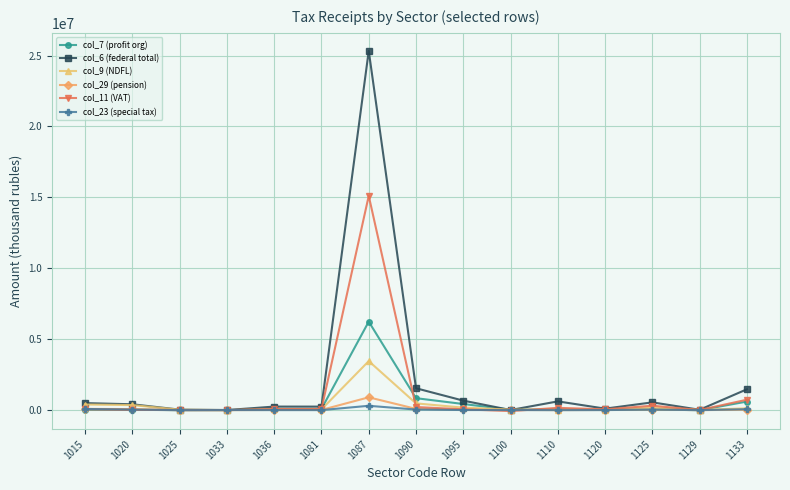

Is this an area chart (filled region under the line)?

No